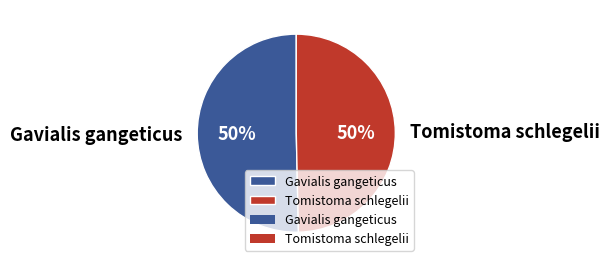

To the nearest percent, what is the combined percentage of Gavialis gangeticus and Tomistoma schlegelii?

100%